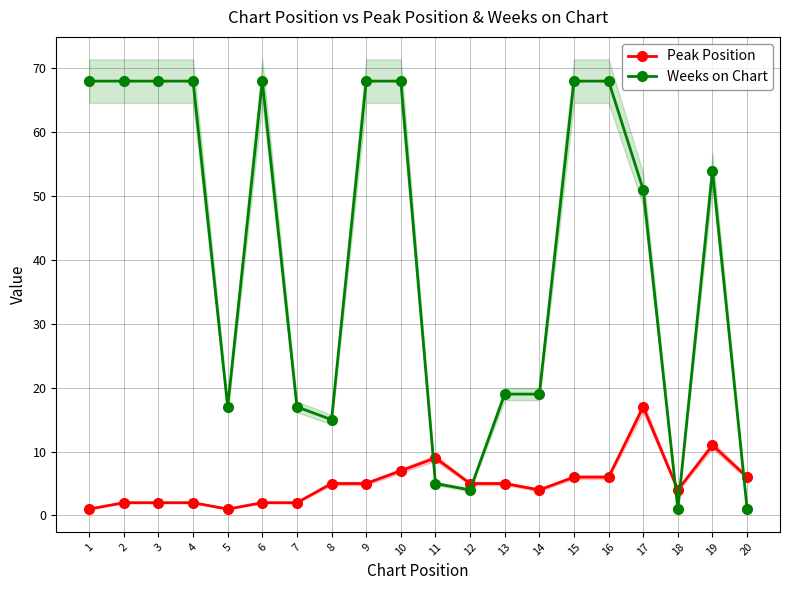

Reading left to right, transcribe all the data shown in this chart.

Peak Position: 1=1	2=2	3=2	4=2	5=1	6=2	7=2	8=5	9=5	10=7	11=9	12=5	13=5	14=4	15=6	16=6	17=17	18=4	19=11	20=6
Weeks on Chart: 1=68	2=68	3=68	4=68	5=17	6=68	7=17	8=15	9=68	10=68	11=5	12=4	13=19	14=19	15=68	16=68	17=51	18=1	19=54	20=1